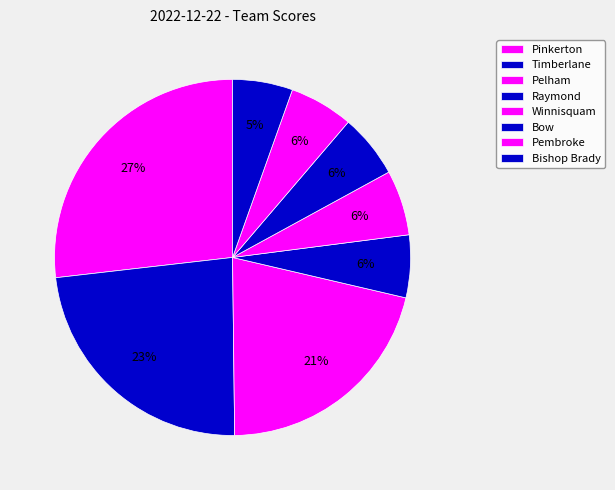

Which has a higher value, Winnisquam or Raymond?

Winnisquam